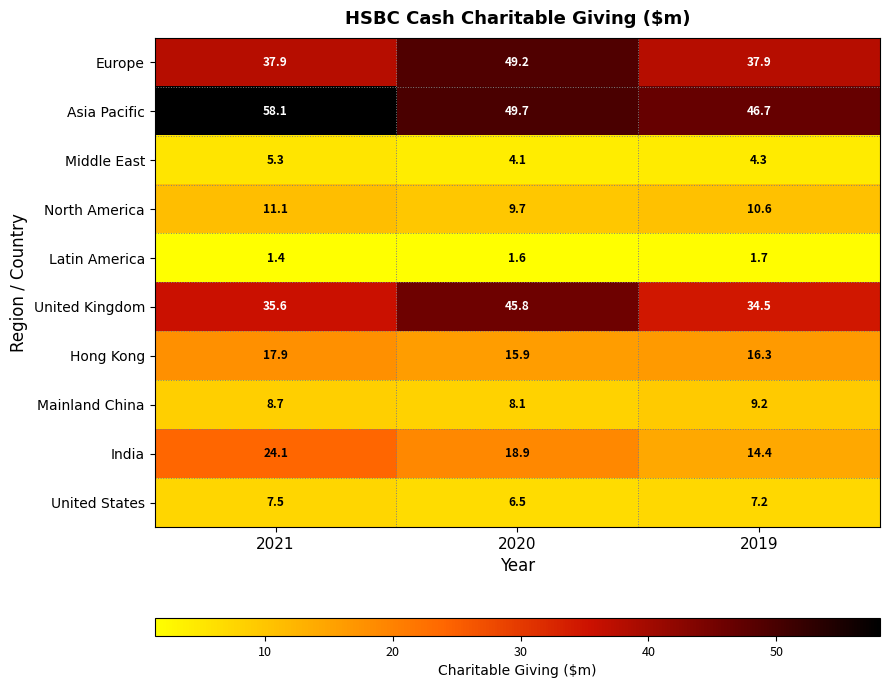

What is the minimum value shown in the chart?

1.4